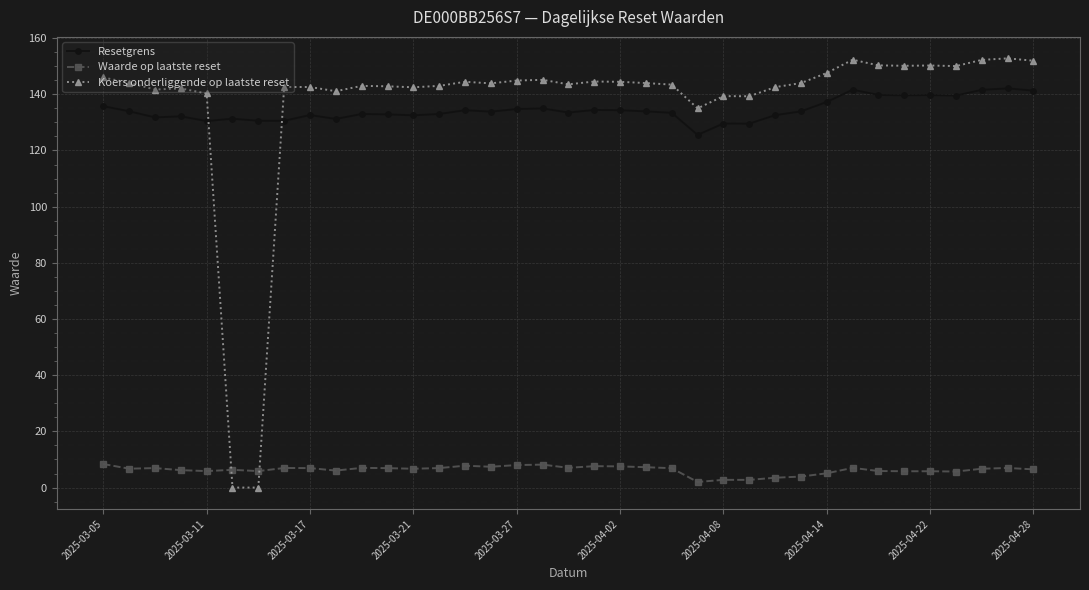

How many distinct data groups are displayed?

3